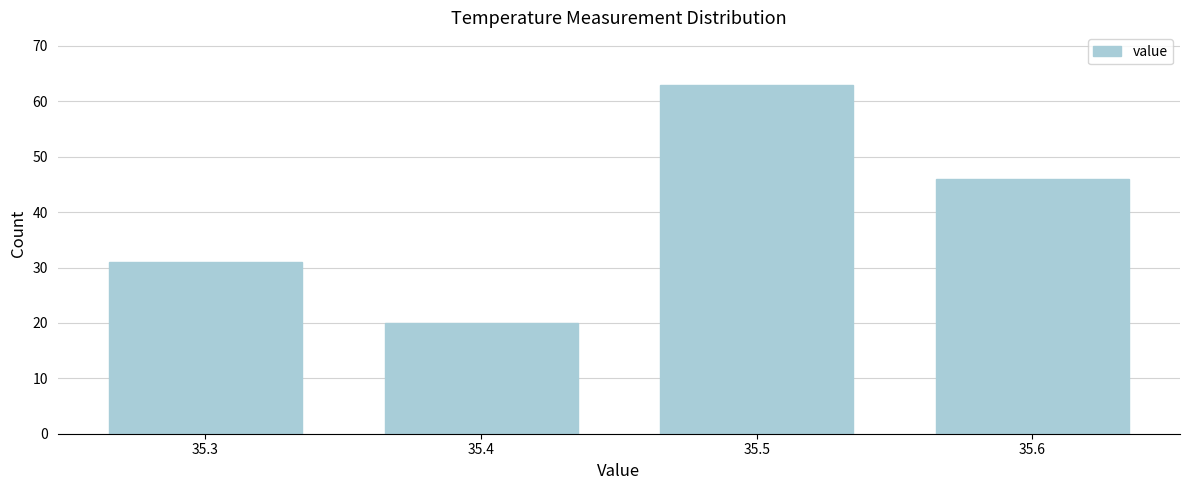

Reading right to left, list all the values displayed in this chart.

35.6=46	35.5=63	35.4=20	35.3=31